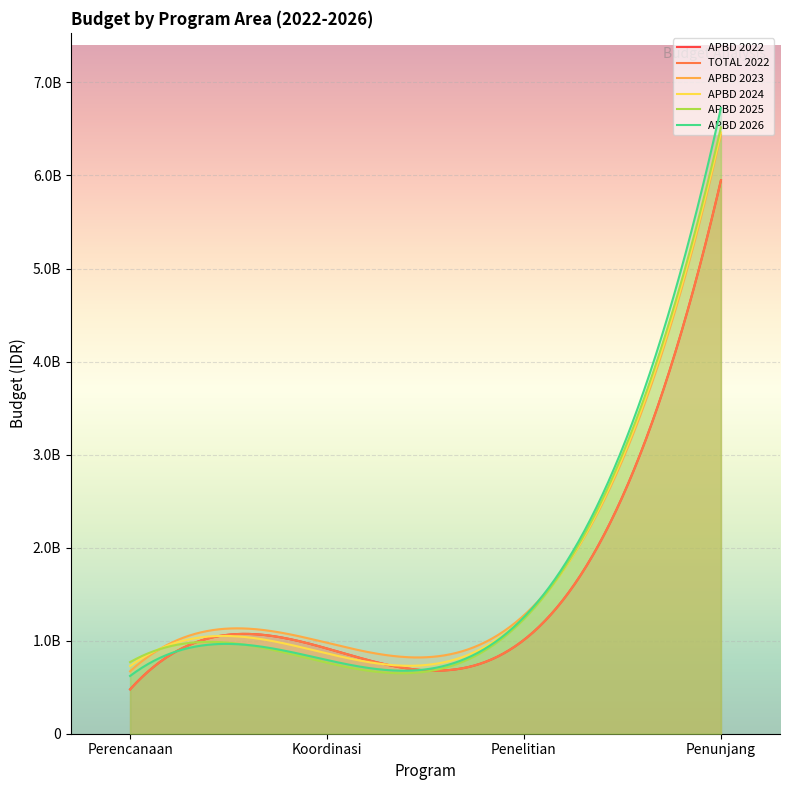

What value does the APBD 2023 series have at Perencanaan?

670984000